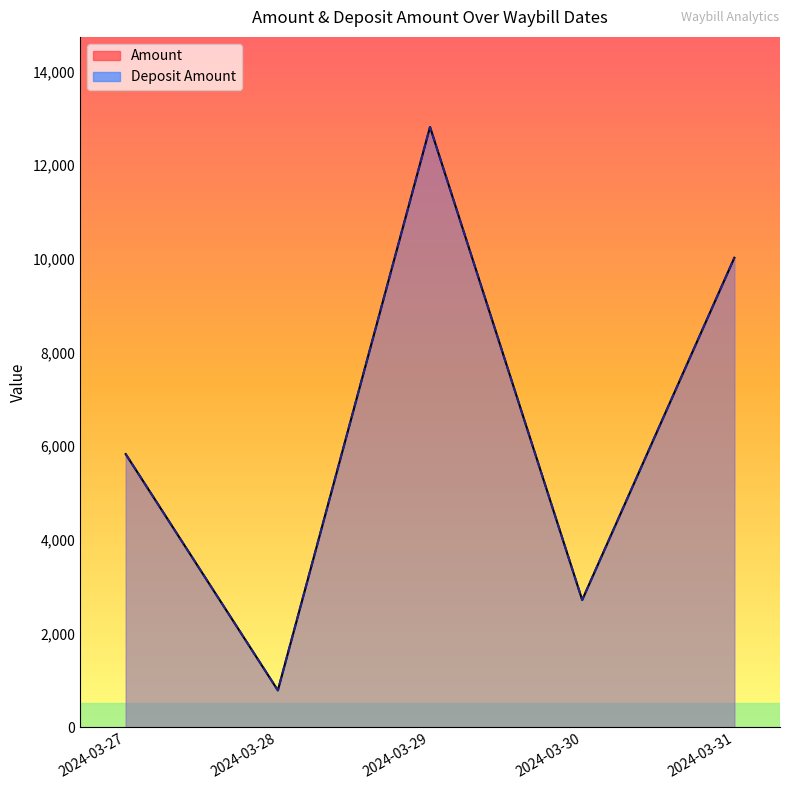

Reading left to right, list all the values displayed in this chart.

Amount: 2024-03-27=5833	2024-03-28=791	2024-03-29=12815	2024-03-30=2720	2024-03-31=10023
Deposit Amount: 2024-03-27=5833	2024-03-28=791	2024-03-29=12815	2024-03-30=2720	2024-03-31=10023